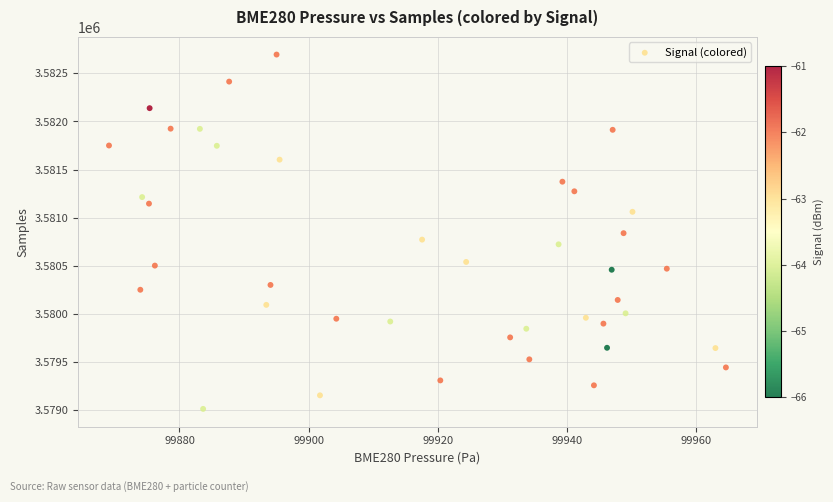

What is the range of Y values (max minus min)?

3682